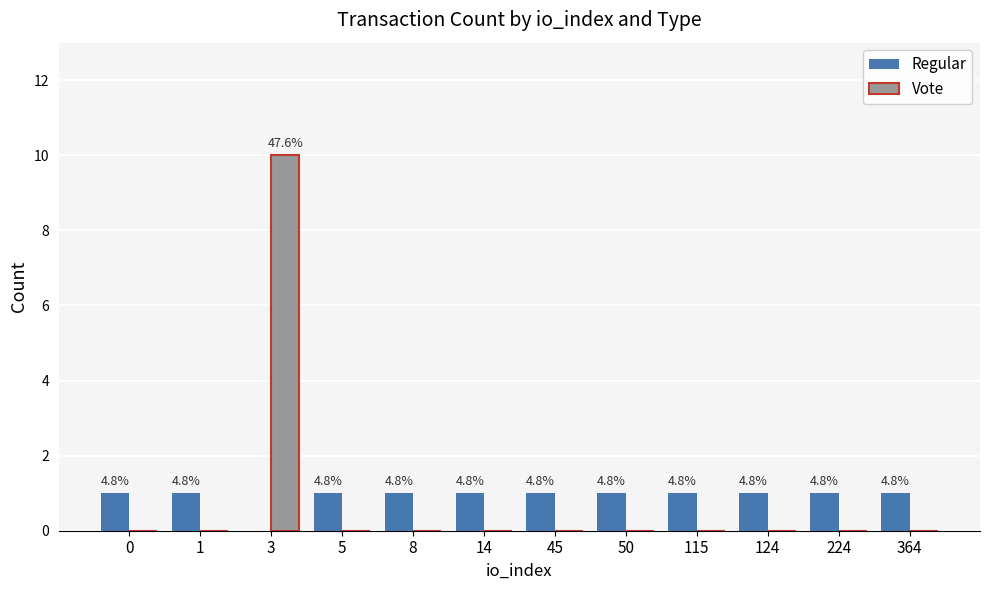

What is the spread (max minus min) of values at 1?

1